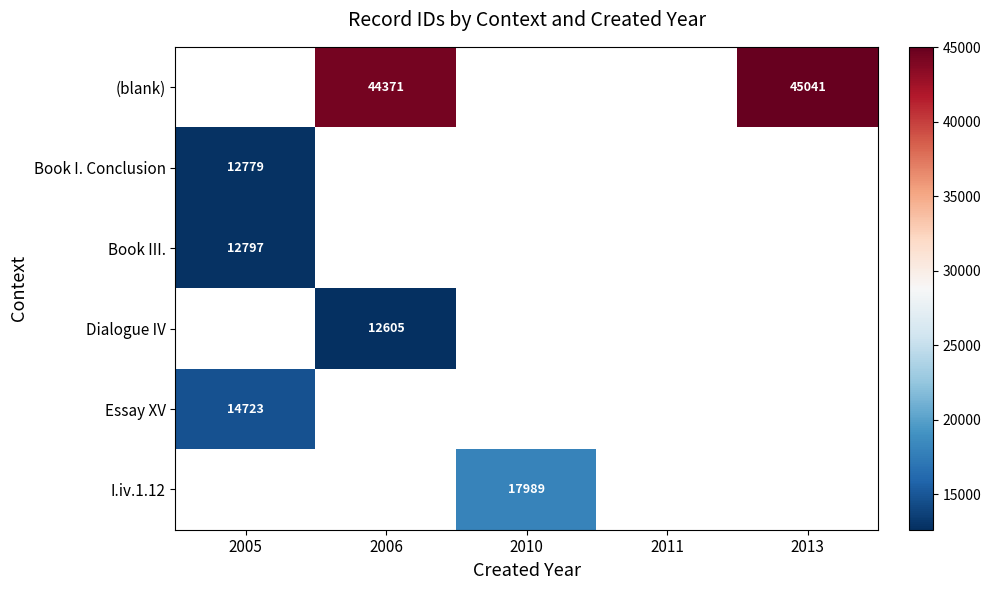

Which category has the lowest value across all series?

2006